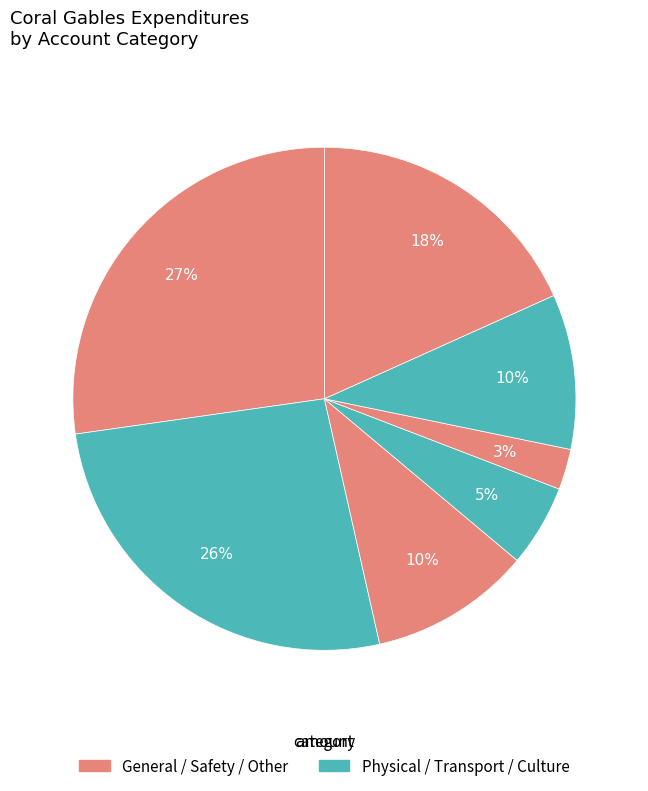

Count the number of slices in the pie.

7